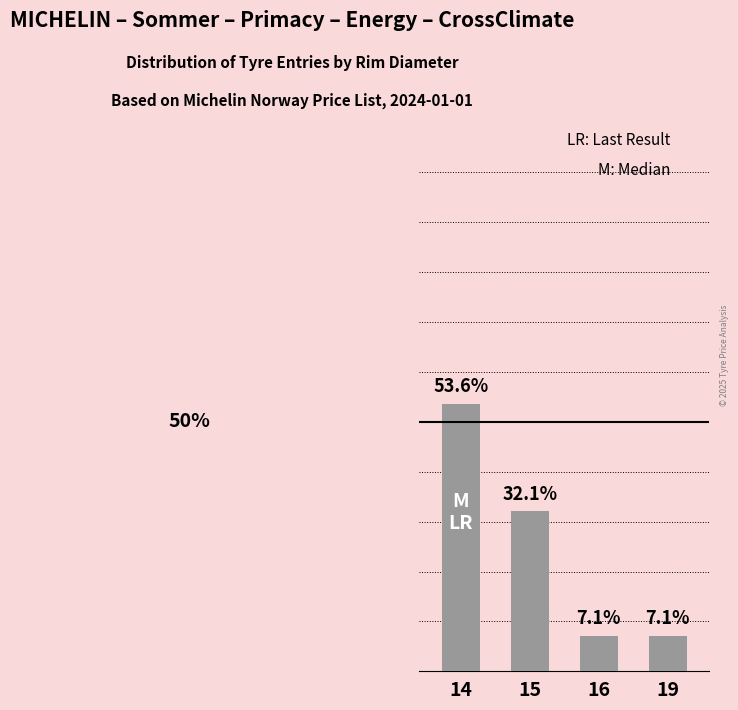

List the labels in order of value, largest first.

14, 15, 16, 19